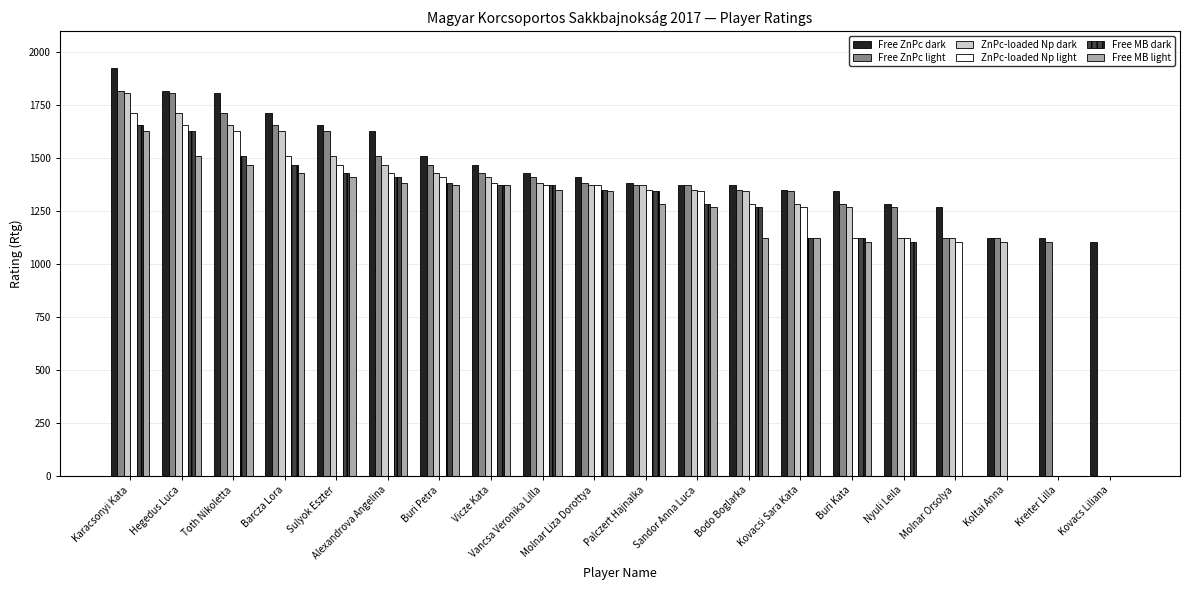

How many groups of bars are there?

20